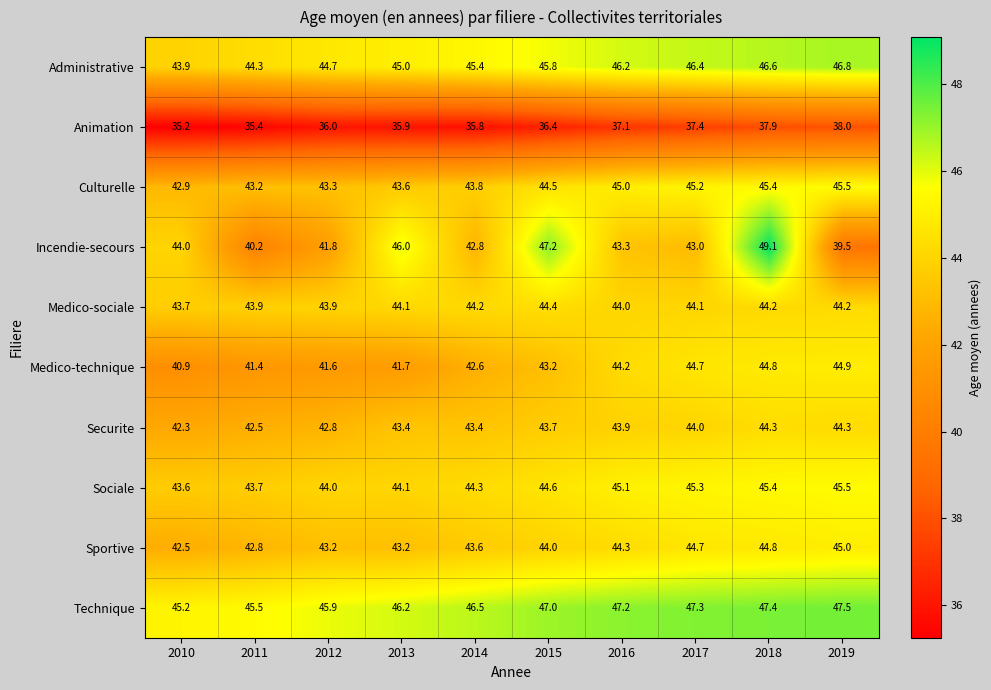

Is it true that Culturelle equals 76.6 at 2017?

False